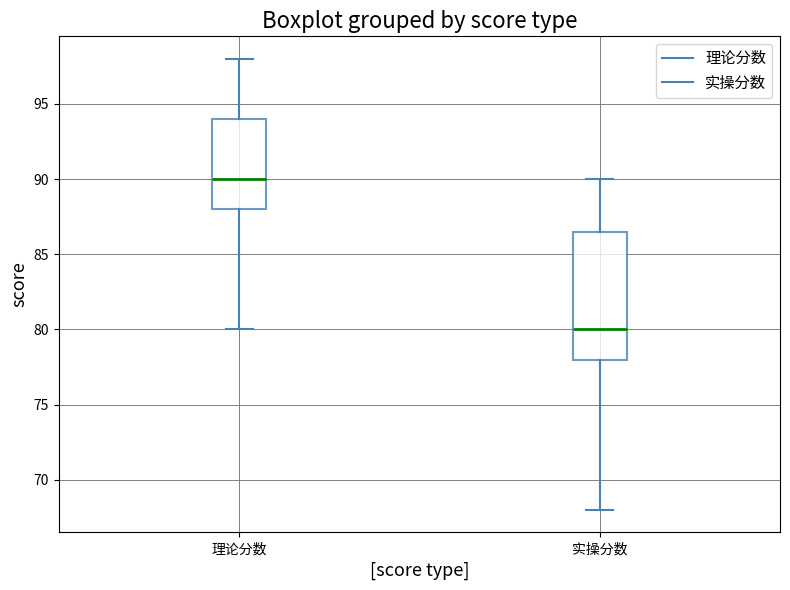

Where does the lower whisker of the box for 理论分数 end on the y-axis? The values are not printed on the chart, so give them approximately, as read against the axis.

80.0